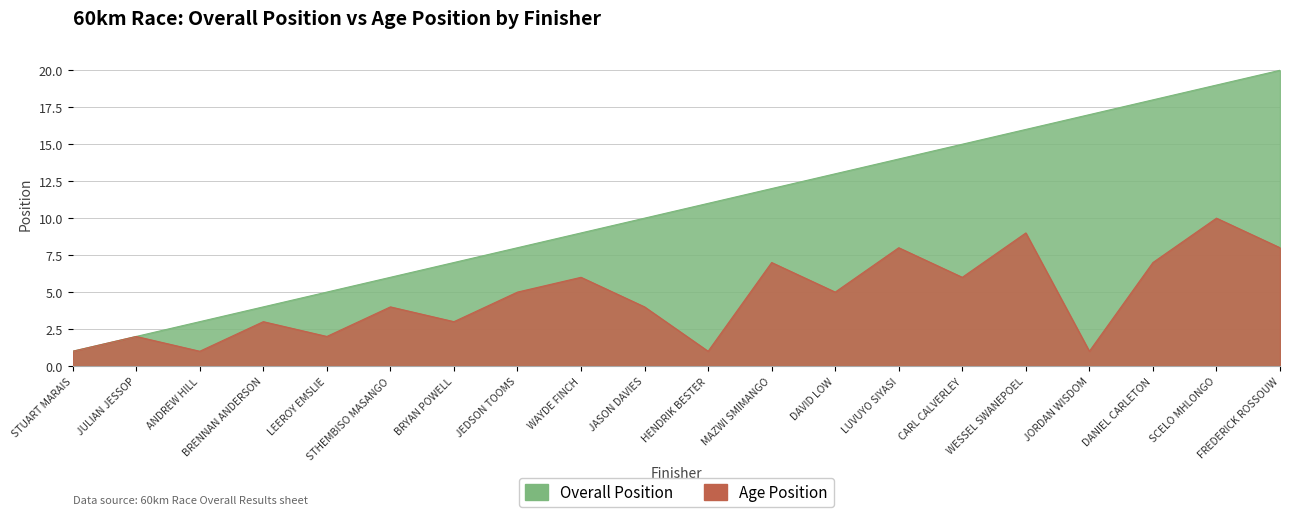

At which category is the sum across all series the highest?

SCELO MHLONGO